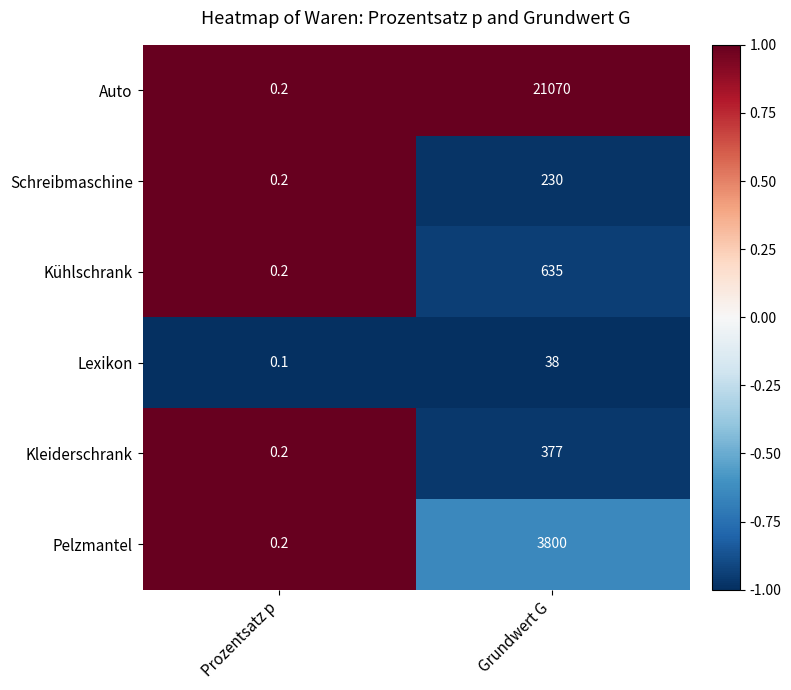

What is the sum of the Auto values at Grundwert G and Prozentsatz p?

21070.2